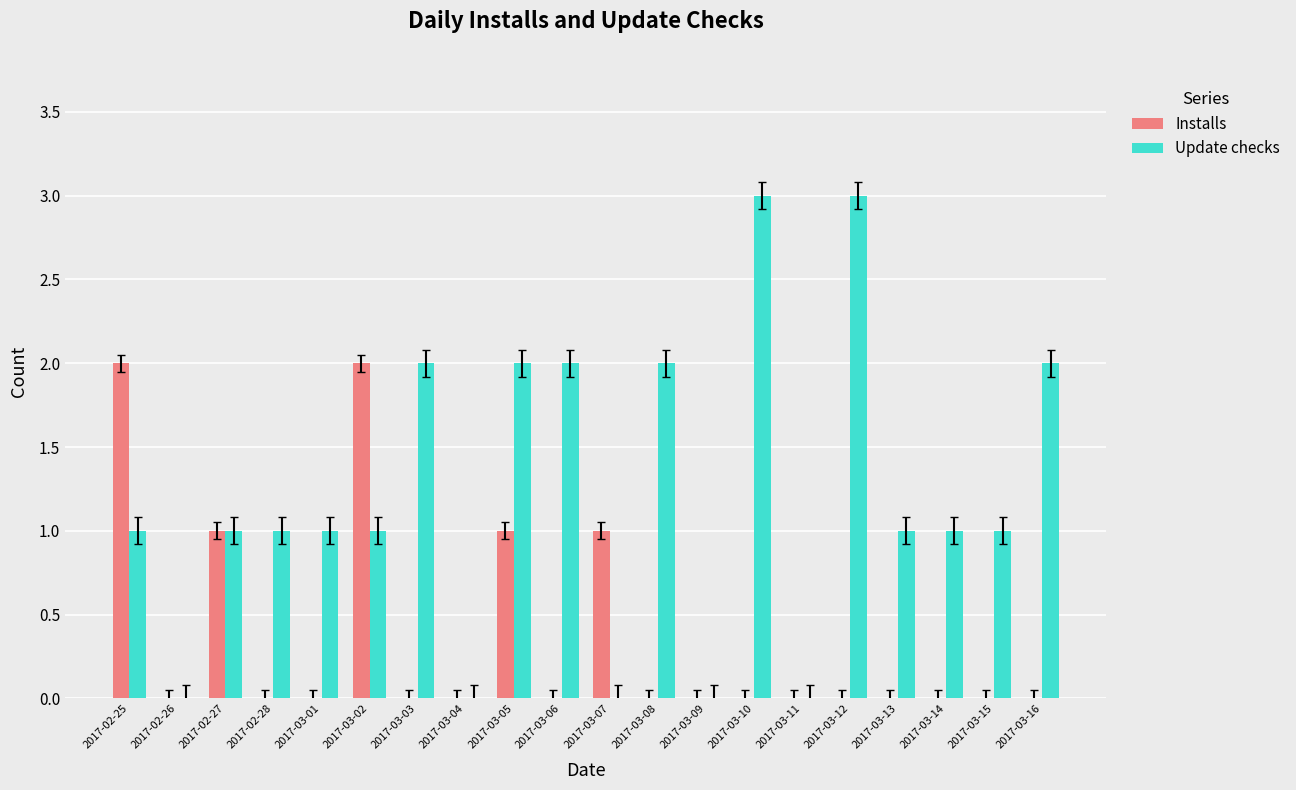

How many groups of bars are there?

20